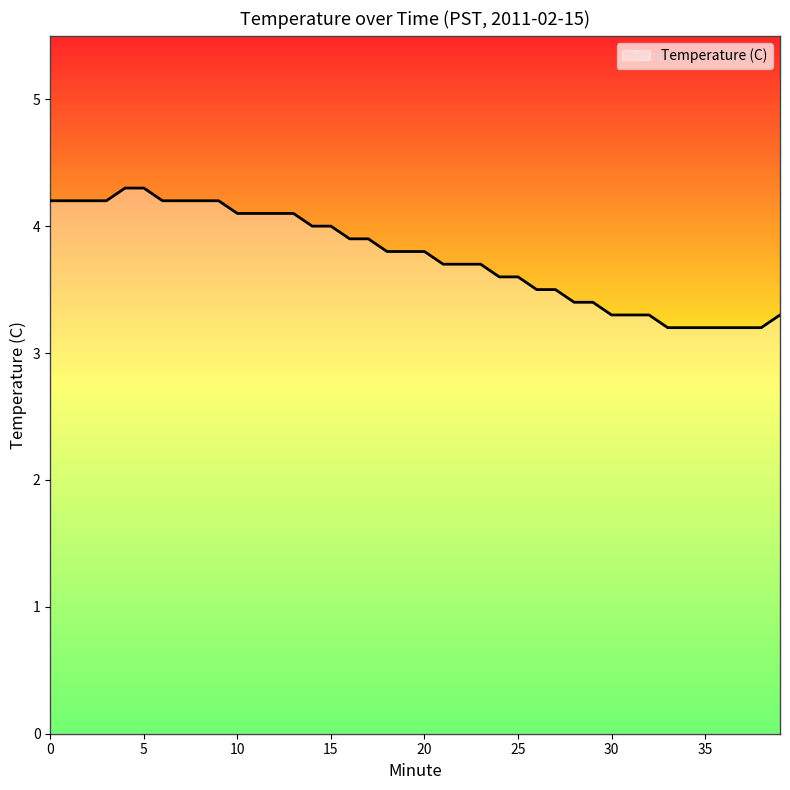

Count the number of categories in the chart.

40